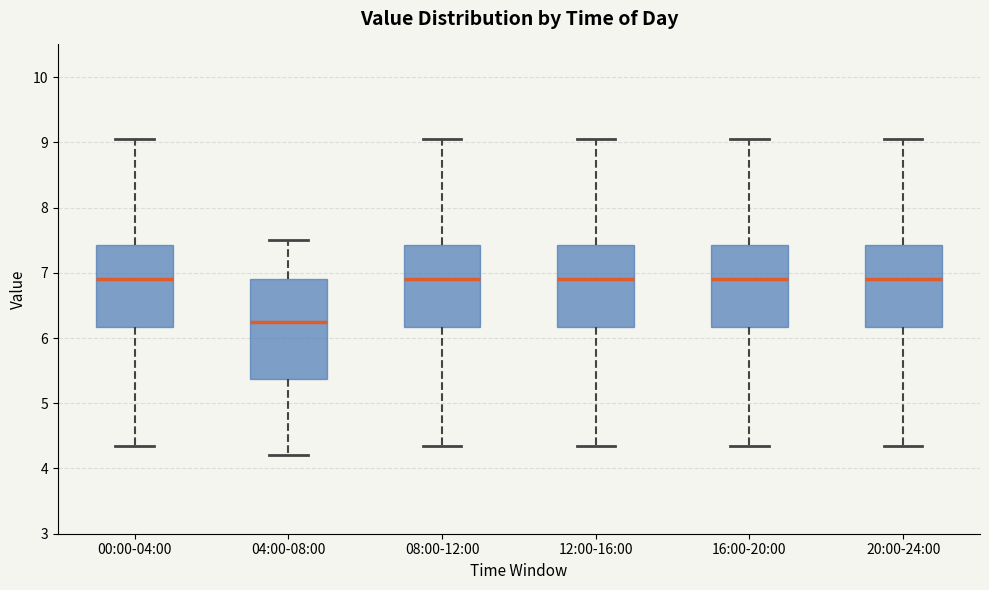

Reading left to right, read every box against the y-axis: the position of its median line, the range the box covers, and the ends of its whiskers. The values are not printed on the chart, so give them approximately, as read against the axis.

00:00-04:00: median 6.9, box 6.2 to 7.4, whiskers 4.4 to 9.1
04:00-08:00: median 6.3, box 5.4 to 6.9, whiskers 4.2 to 7.5
08:00-12:00: median 6.9, box 6.2 to 7.4, whiskers 4.4 to 9.1
12:00-16:00: median 6.9, box 6.2 to 7.4, whiskers 4.4 to 9.1
16:00-20:00: median 6.9, box 6.2 to 7.4, whiskers 4.4 to 9.1
20:00-24:00: median 6.9, box 6.2 to 7.4, whiskers 4.4 to 9.1